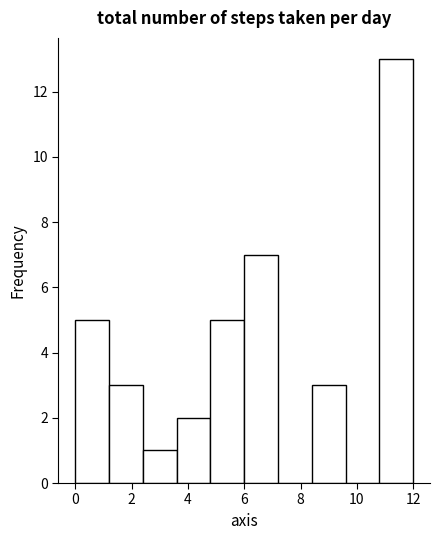

Reading left to right, list every bar in this chart as the range it spans on the x-axis followed by its height. The values are not printed on the chart, so give them approximately, as read against the axis.

0.0 to 1.2: 5
1.2 to 2.4: 3
2.4 to 3.6: 1
3.6 to 4.8: 2
4.8 to 6.0: 5
6.0 to 7.2: 7
7.2 to 8.4: 0
8.4 to 9.6: 3
9.6 to 10.8: 0
10.8 to 12.0: 13